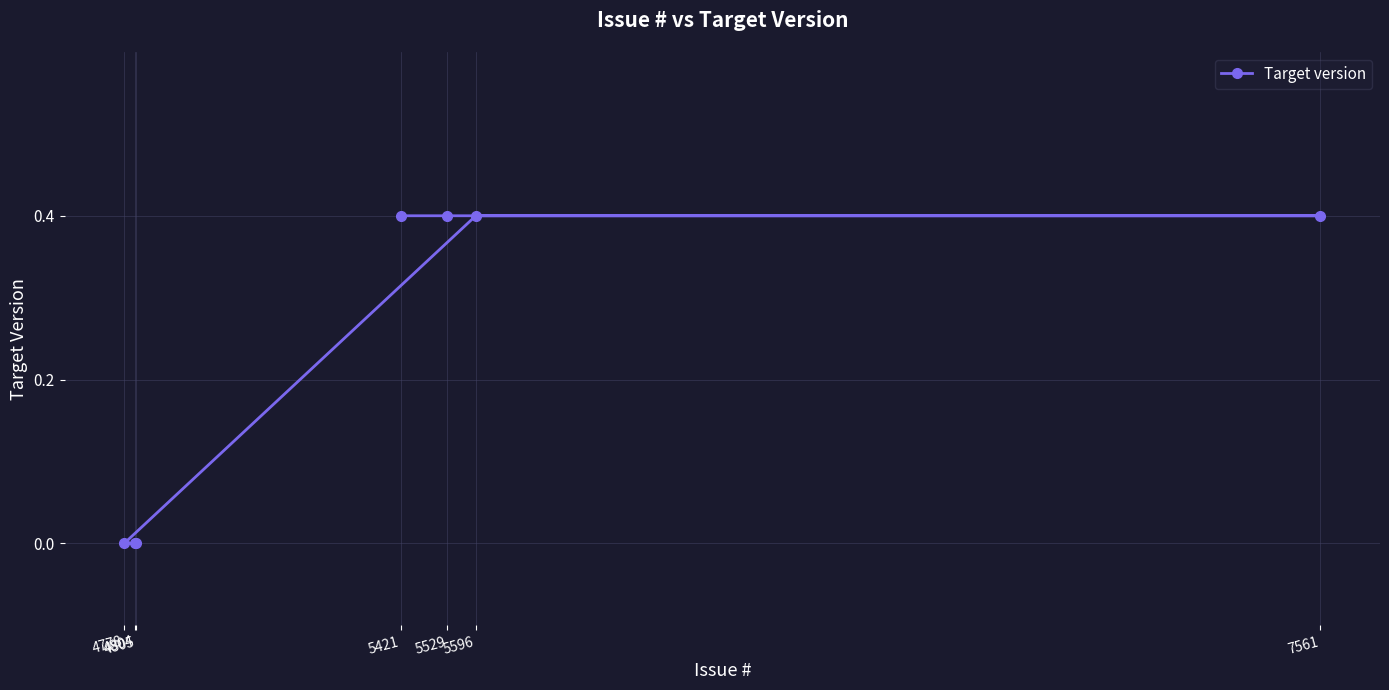

How many series are shown in this chart?

1